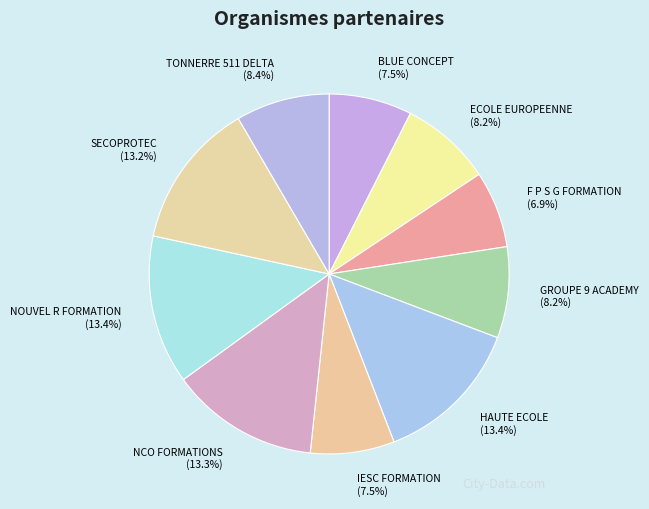

Which has a higher value, HAUTE ECOLE or IESC FORMATION?

HAUTE ECOLE